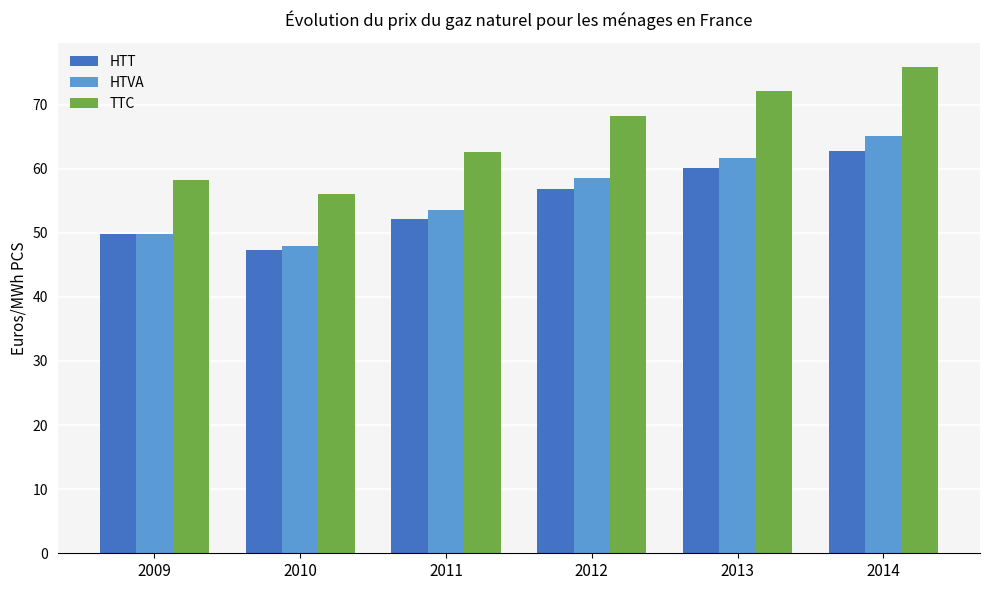

Which series has the largest total across all categories?

TTC